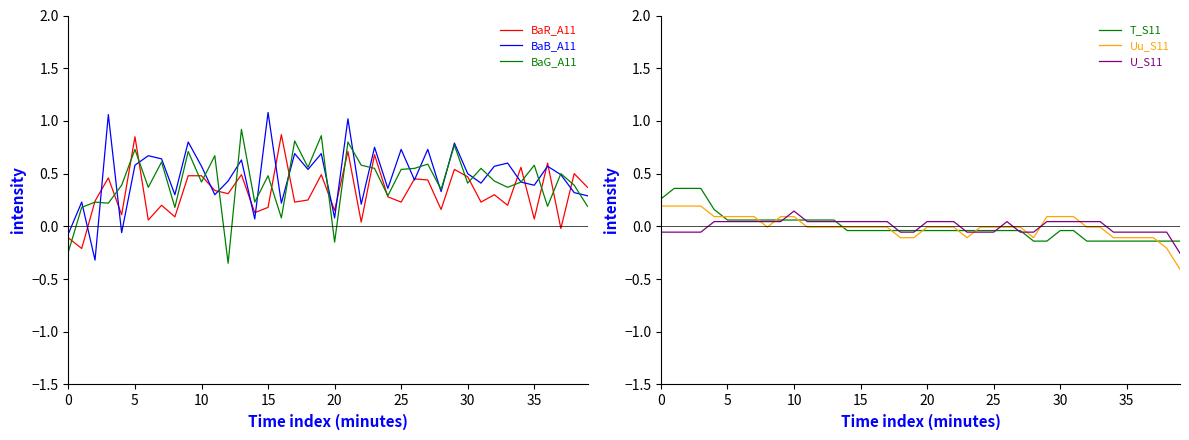

What is the difference between the maximum and minimum values in the T_S11 series?

0.5